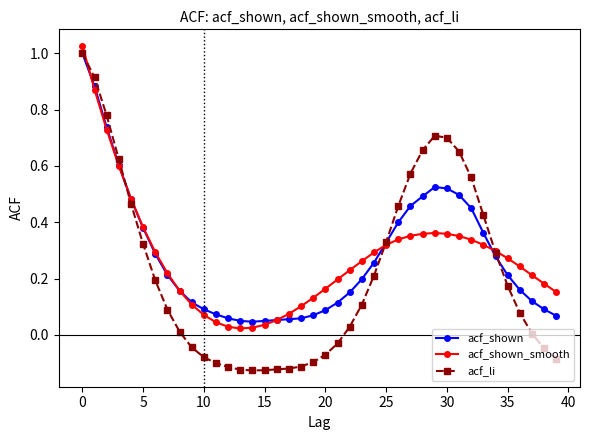

Which series has the widest spread of values?

acf_li